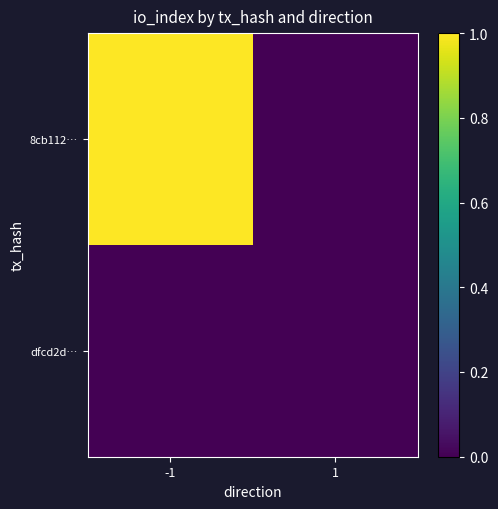

Reading left to right, what are all the values shown in this chart?

8cb112…: -1=1	1=0
dfcd2d…: -1=0	1=0